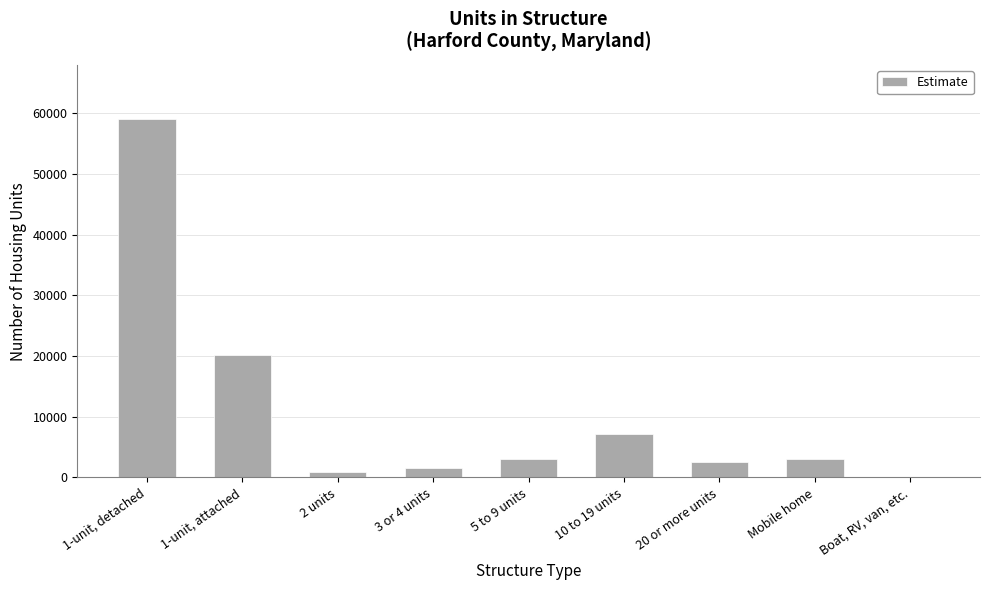

How many series are shown in this chart?

1